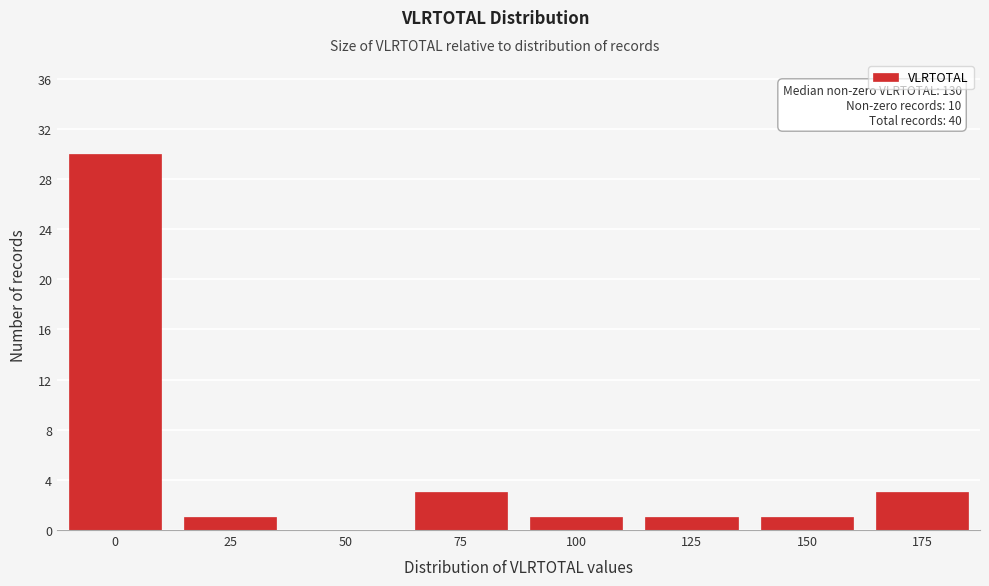

Reading left to right, list all the values displayed in this chart.

0=30	25=1	50=0	75=3	100=1	125=1	150=1	175=3